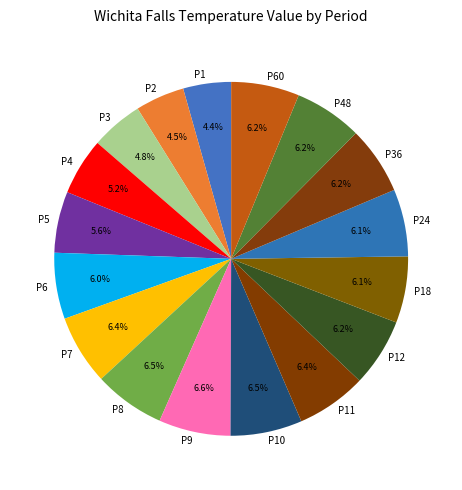

What is the ratio of the value at P2 to the value at P8?

0.7